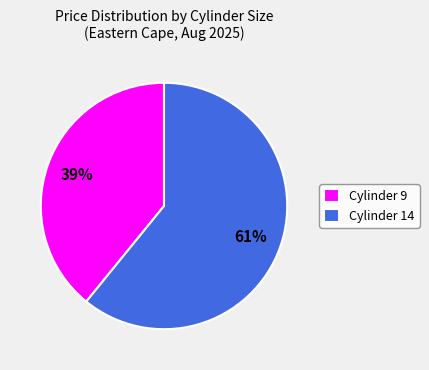

Rank the categories by value from highest to lowest.

Cylinder 14, Cylinder 9